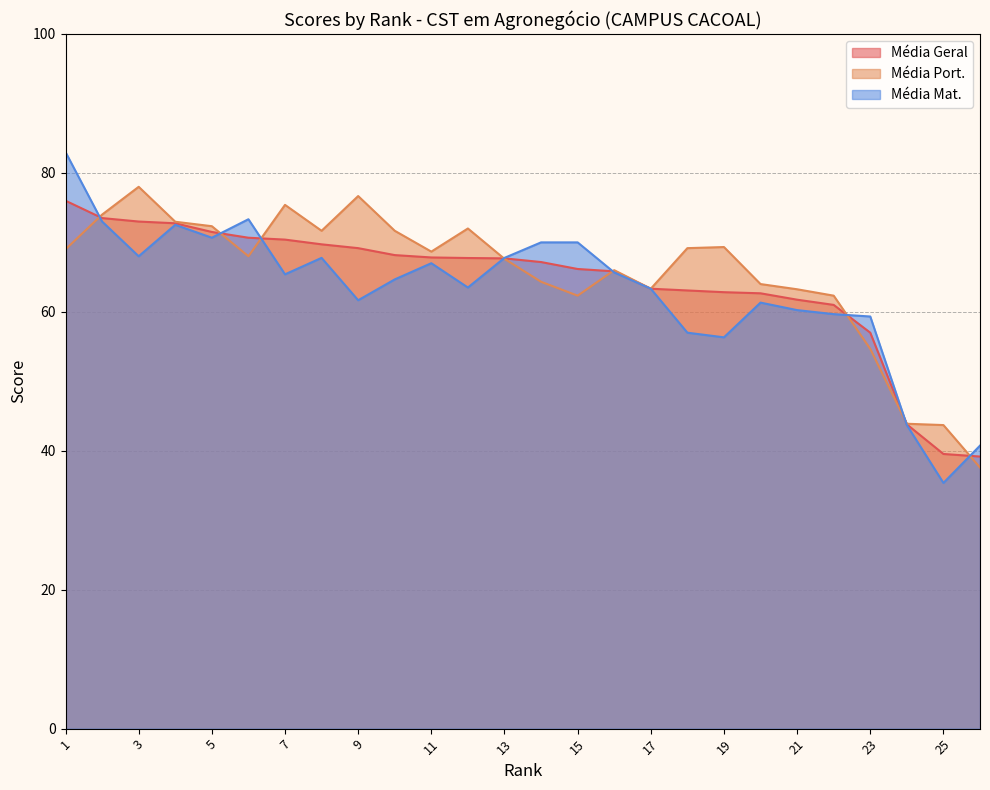

What is the minimum value for Média Geral?

39.2